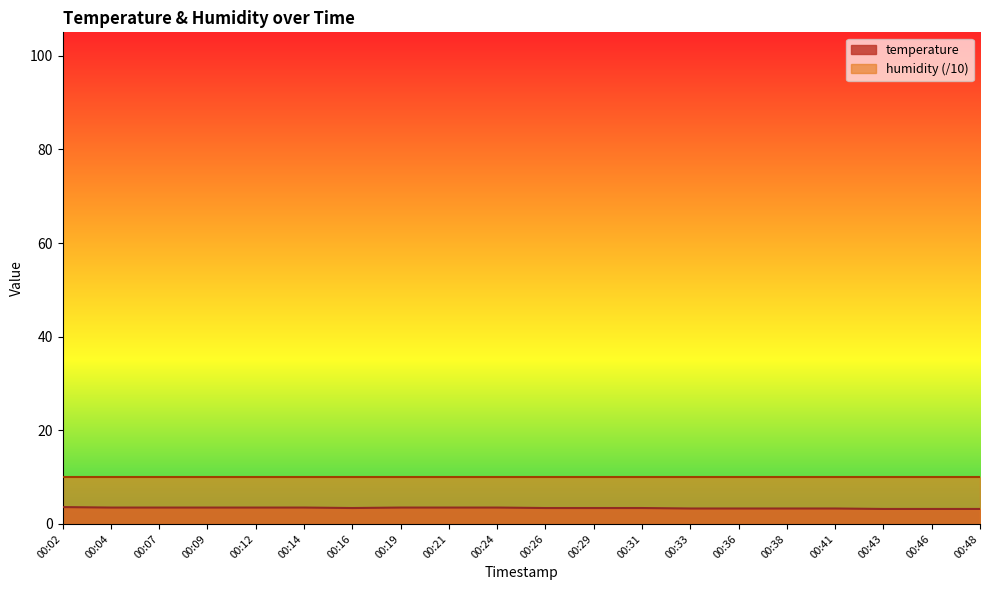

How many series are shown in this chart?

2